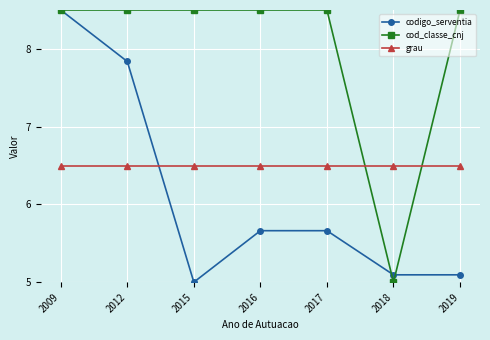

What is the spread (max minus min) of values at 2017?

2.8